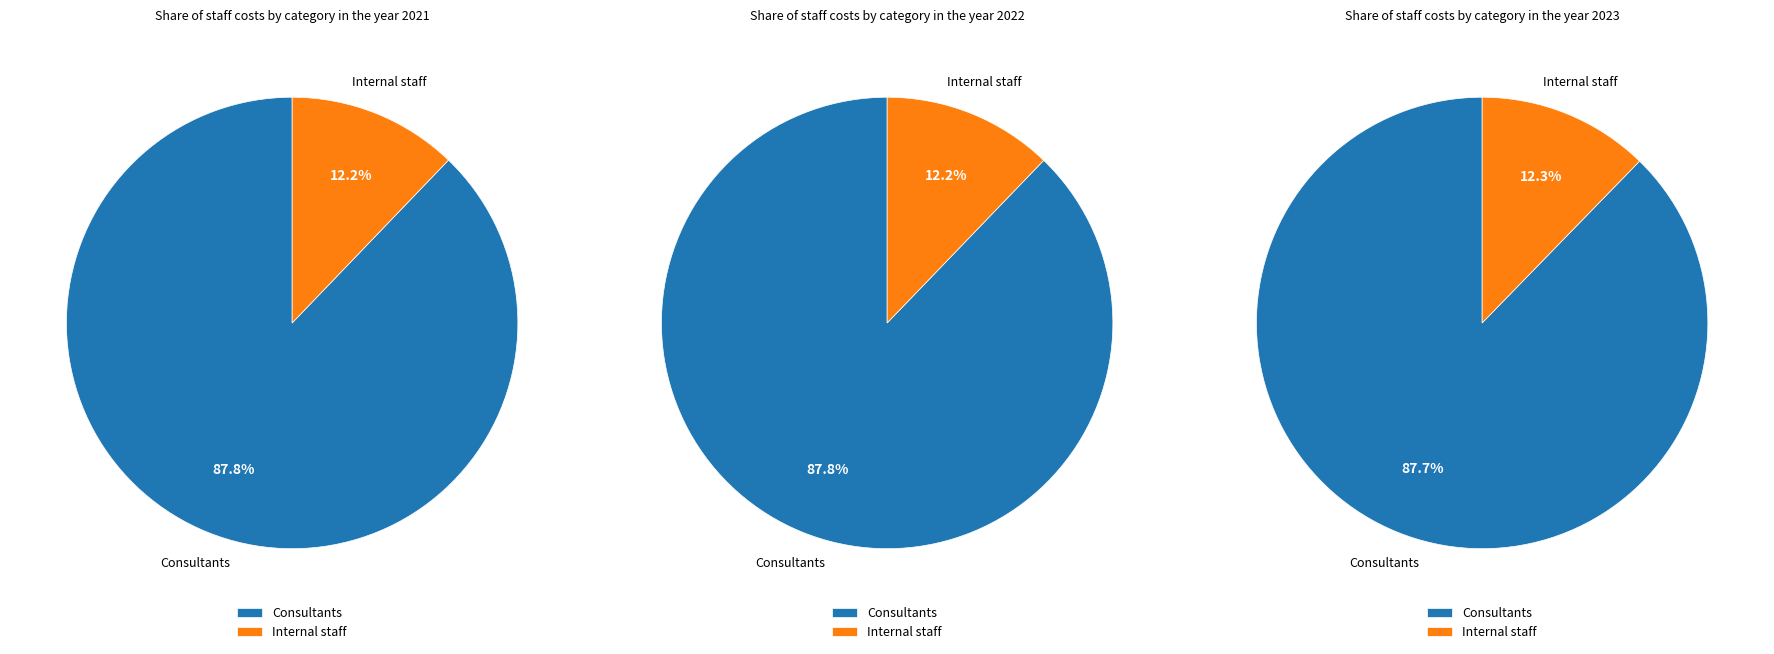

Combined, do Consultants and Internal staff account for over 50%?

Yes